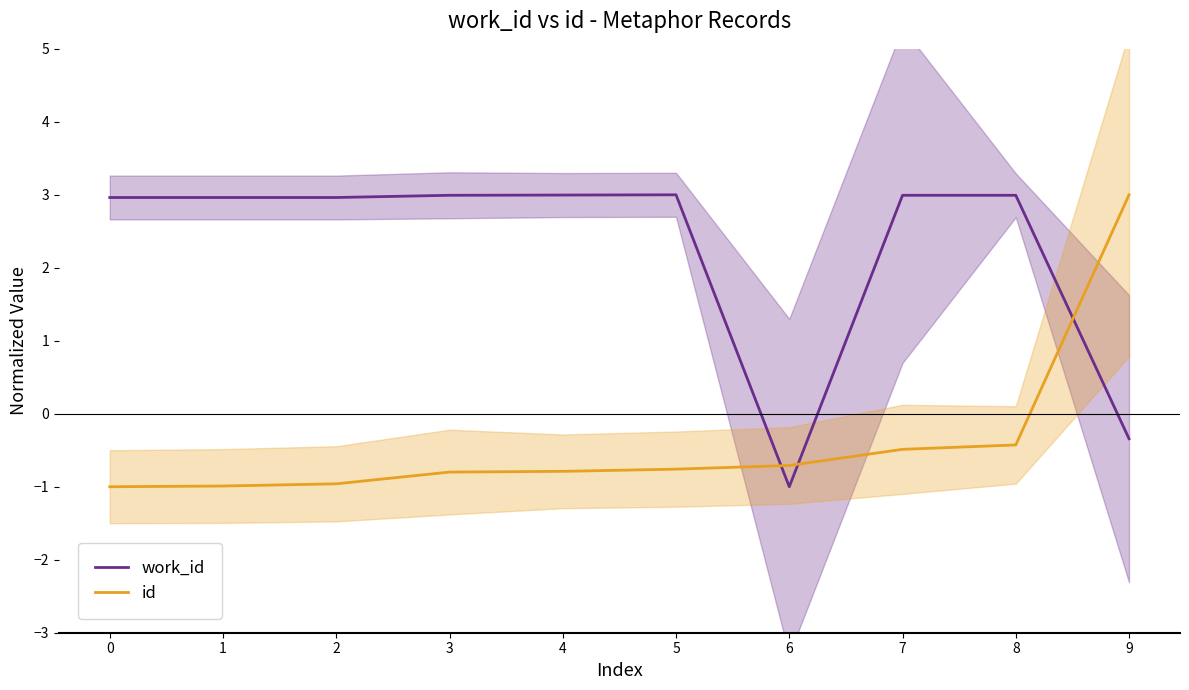

Where is the first local maximum for work_id?

5